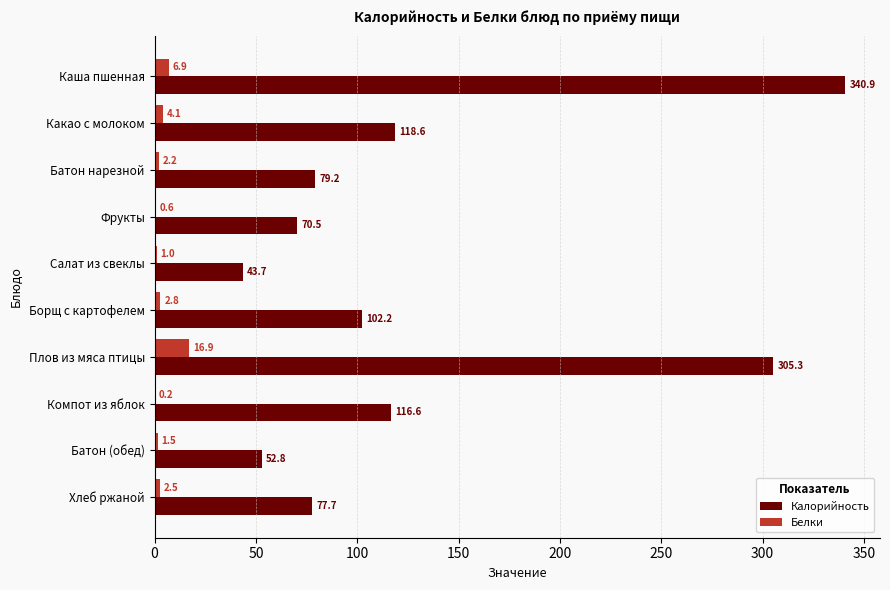

What is the approximate value of Калорийность at Батон нарезной?

79.2